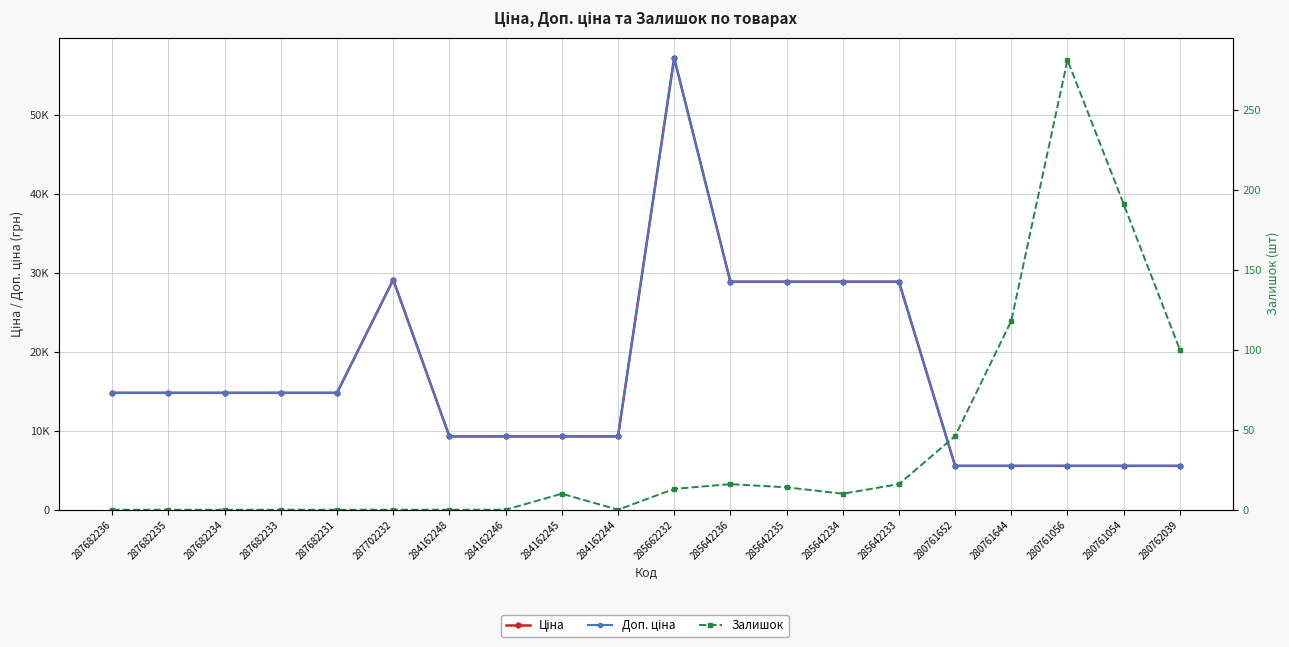

At which label is Доп. ціна closest to 31409?

287702232